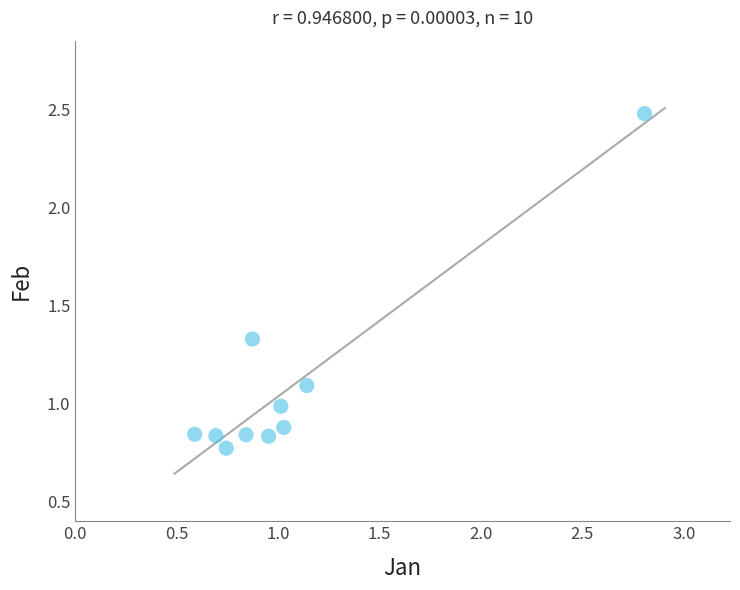

What is the average X value?

1.1